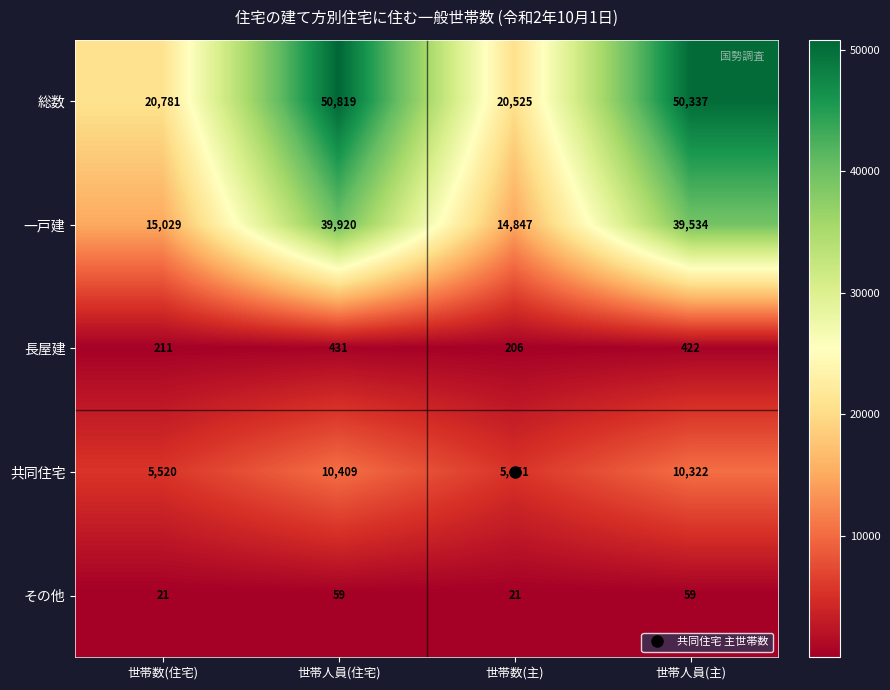

At which category is the sum across all series the highest?

世帯人員(住宅)